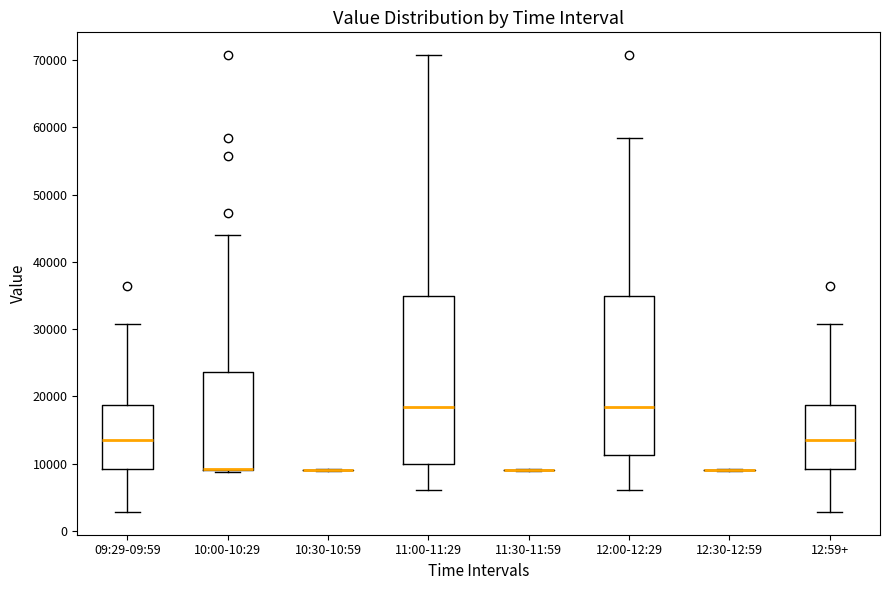

Comparing the boxes themselves (not the whiskers), which one is the tallest?

11:00-11:29